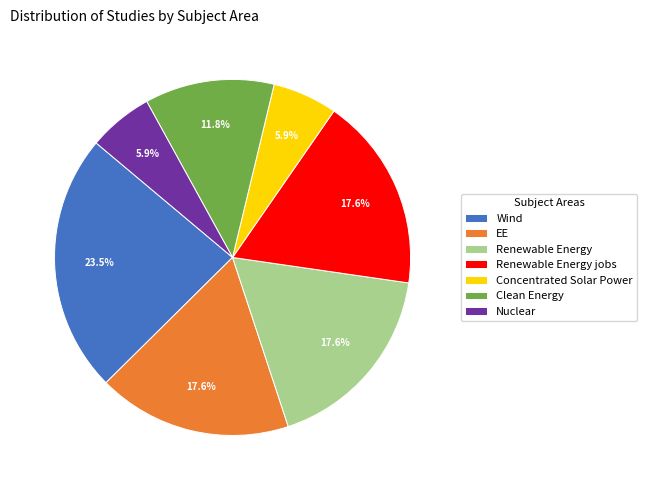

Is it true that Renewable Energy is 18% of the pie?

True